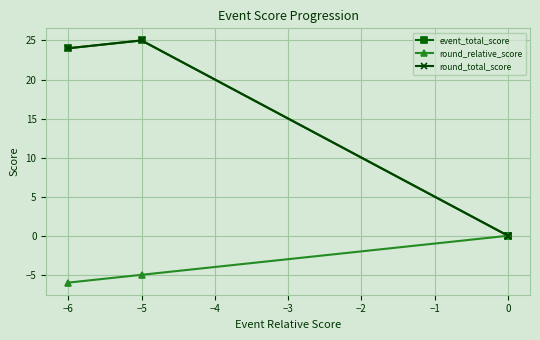

True or false: event_total_score and round_relative_score cross at least once.

False